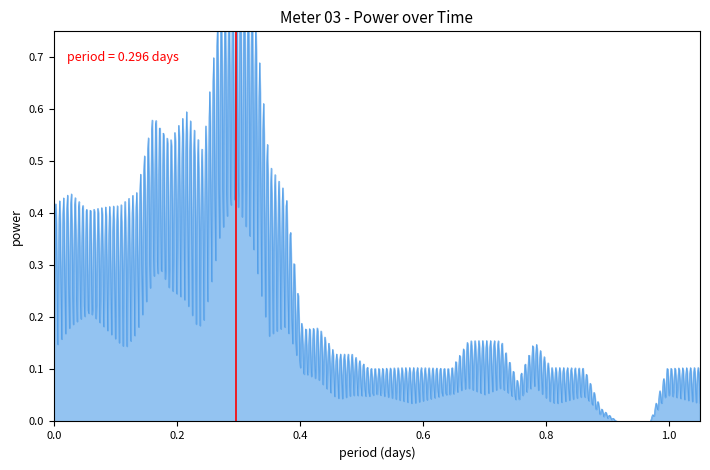

Which label corresponds to the largest value in the chart?

0.2